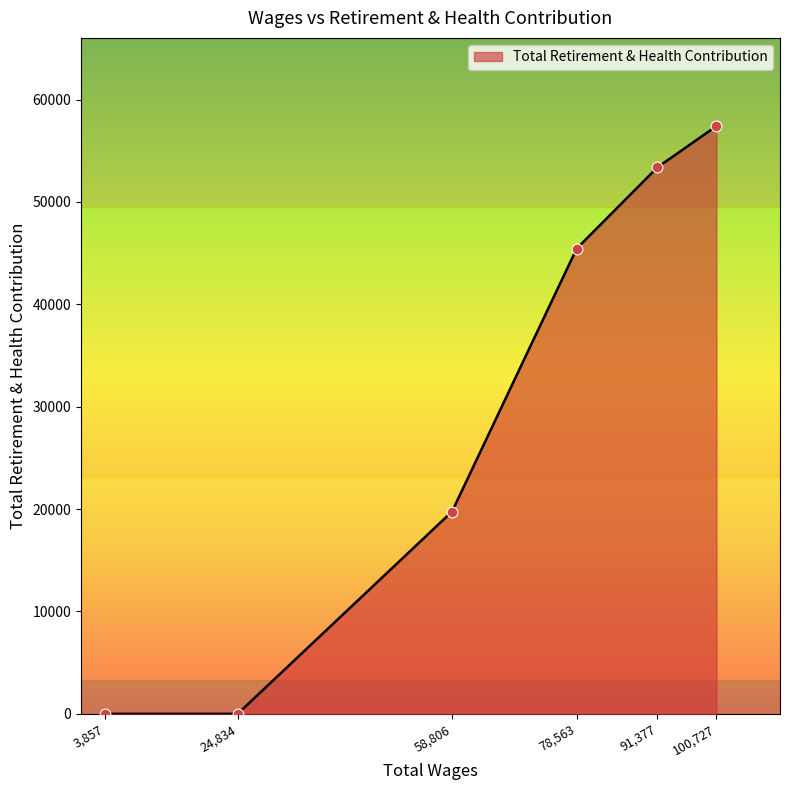

What is the change in value from 58,806 to 100,727?

+37657